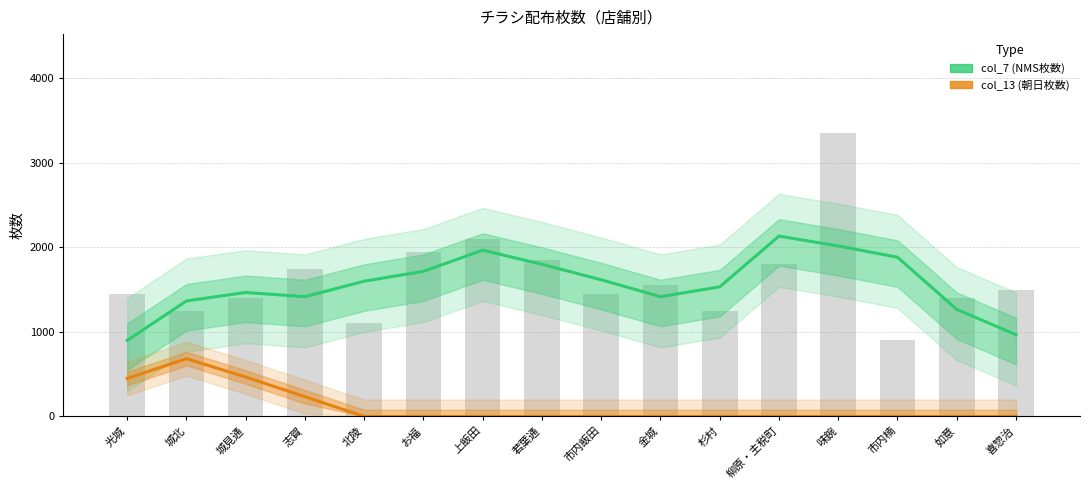

What are all the series names shown in the legend?

col_7 (NMS枚数), col_13 (朝日枚数)